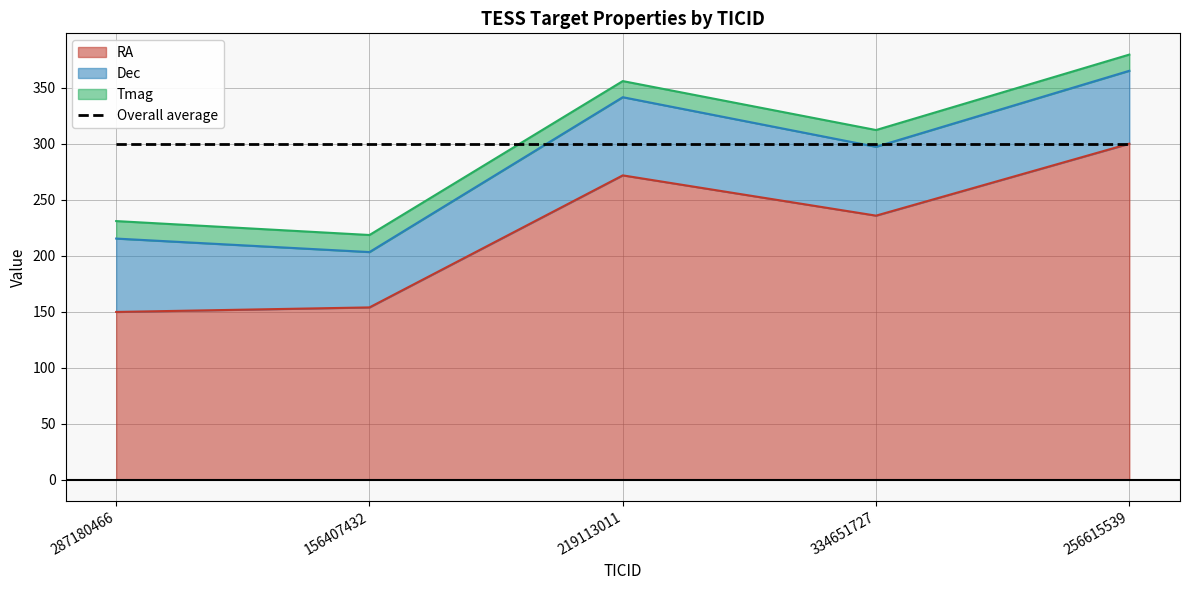

What is the label of the 1st point from the right?

256615539